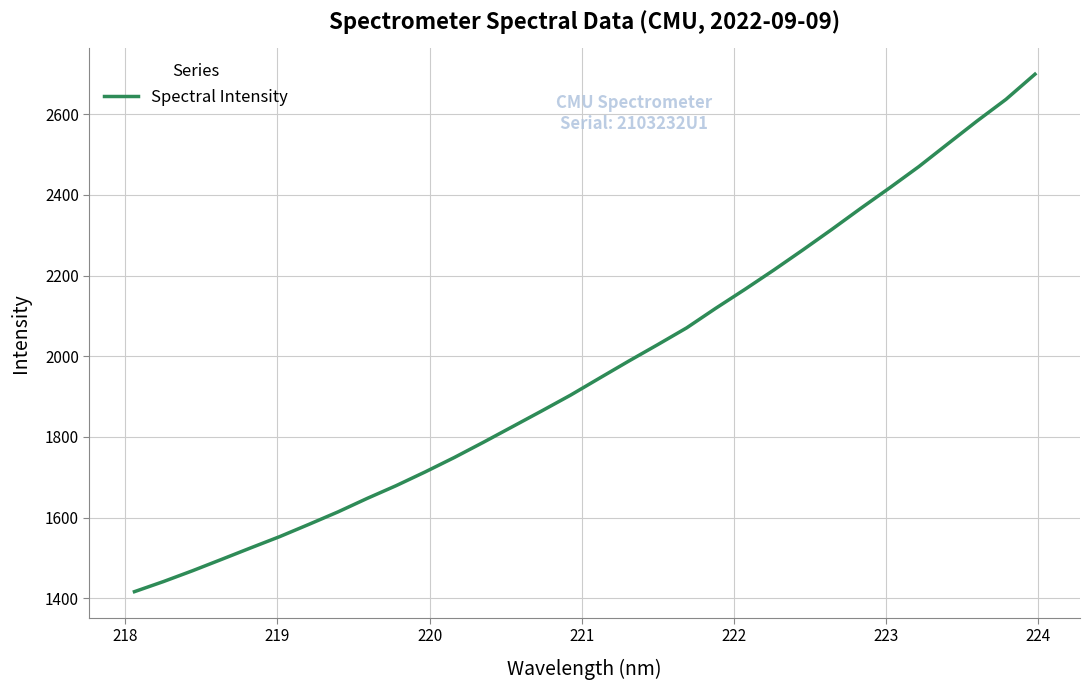

What is the difference between the maximum and minimum values?

1283.2